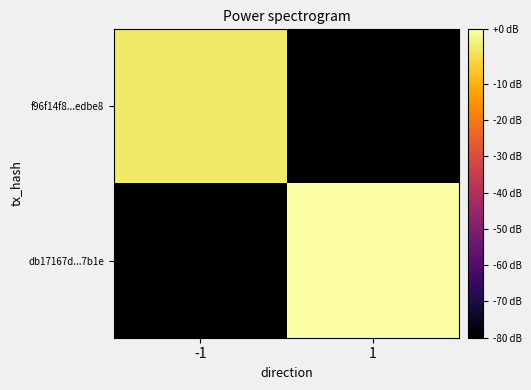

Which series has the largest total across all categories?

db17167d...7b1e